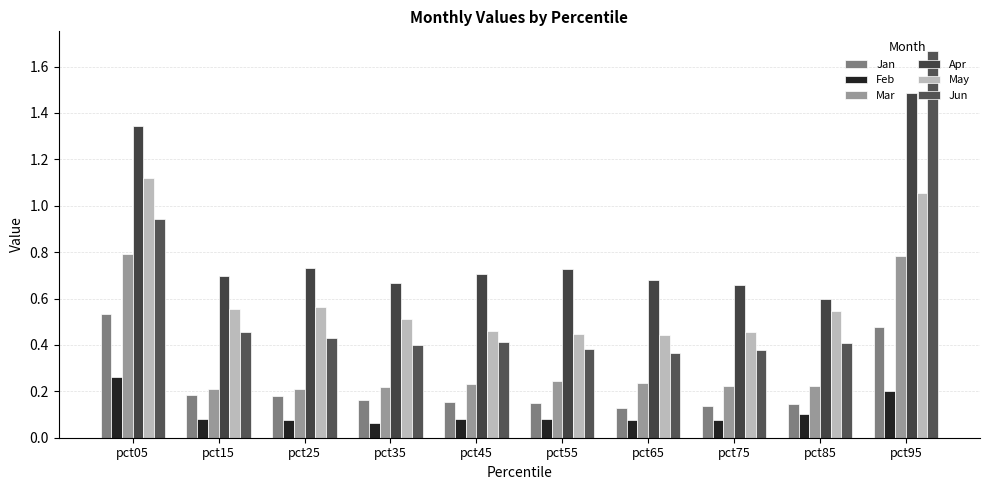

How many data points does each series have?

10